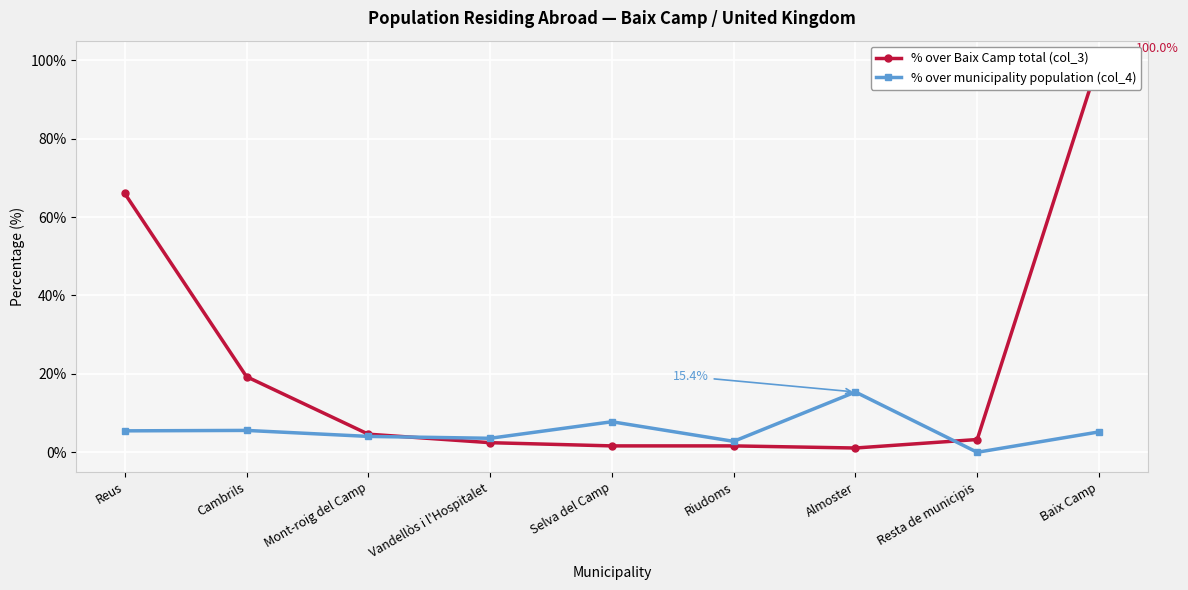

True or false: % over municipality population (col_4) and % over Baix Camp total (col_3) cross at least once.

True